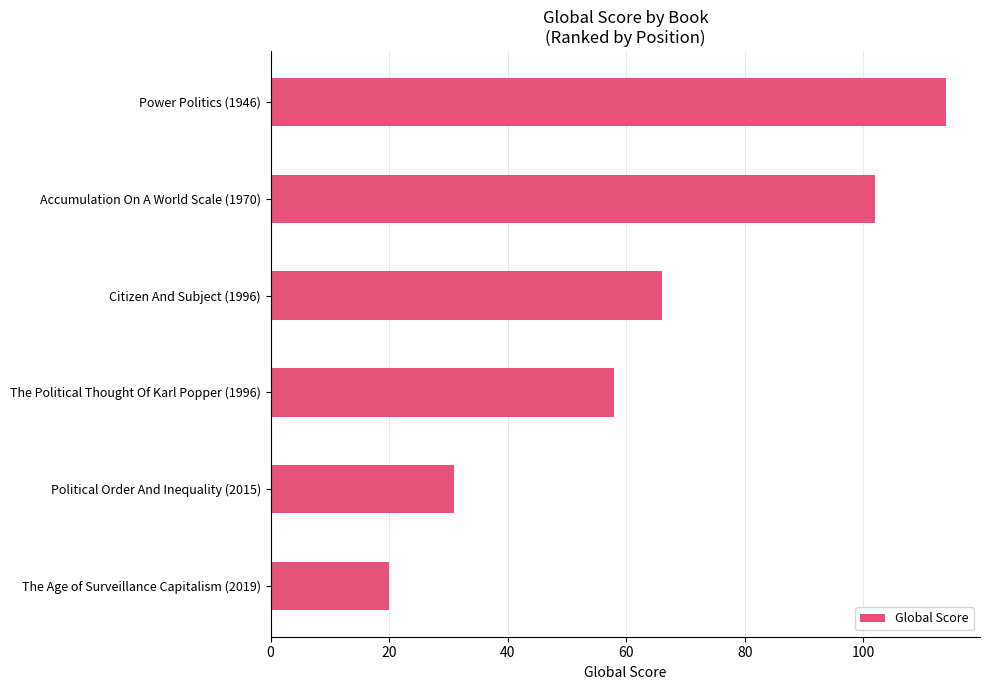

Rank the categories by value from highest to lowest.

Power Politics (1946), Accumulation On A World Scale (1970), Citizen And Subject (1996), The Political Thought Of Karl Popper (1996), Political Order And Inequality (2015), The Age of Surveillance Capitalism (2019)